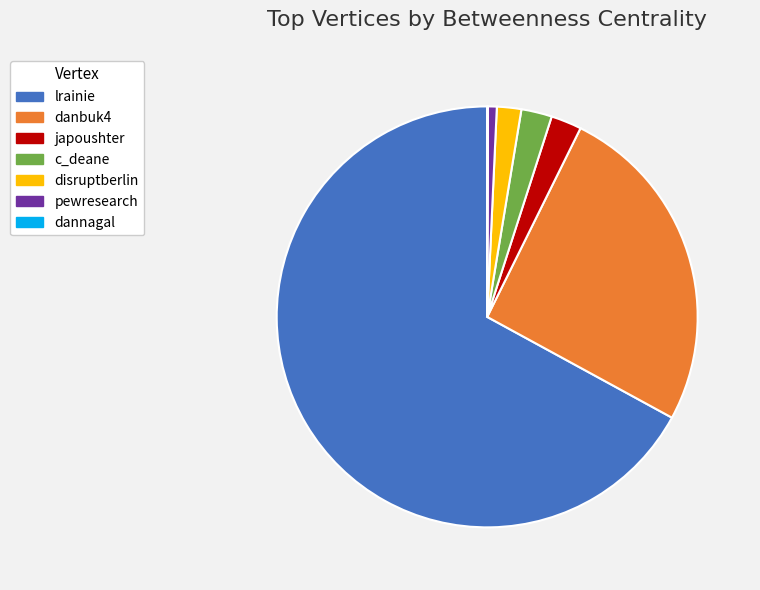

Which category accounts for the majority?

lrainie